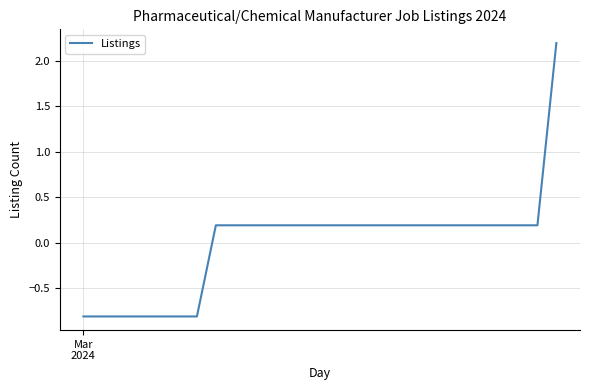

What is the smallest value displayed?

-0.8